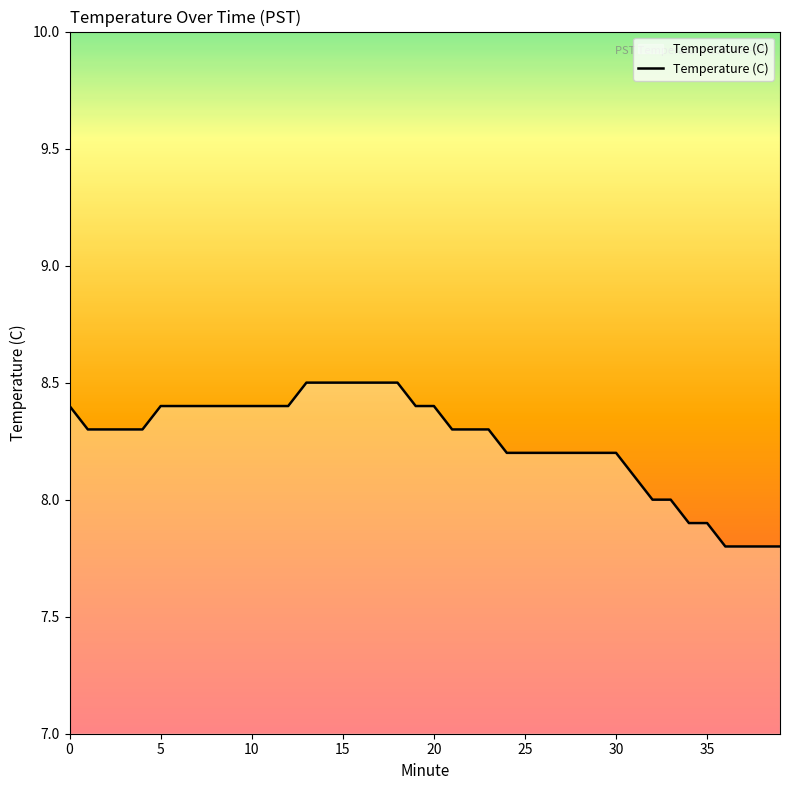

What is the difference between the maximum and minimum values?

0.7